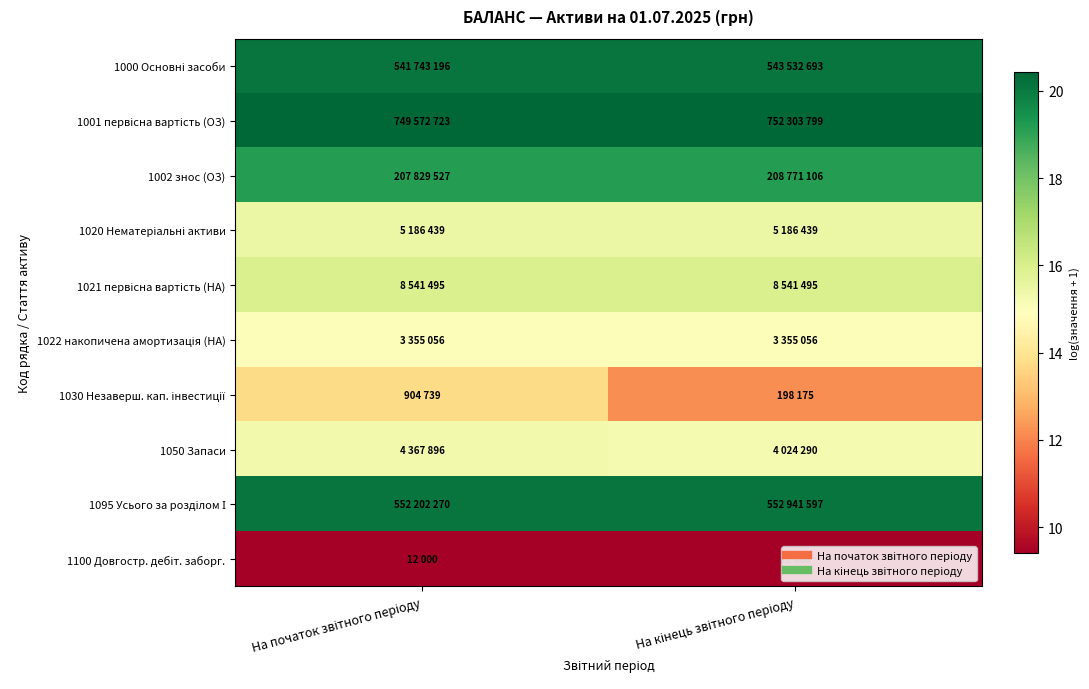

What is the spread (max minus min) of values at На кінець звітного періоду?

11.0